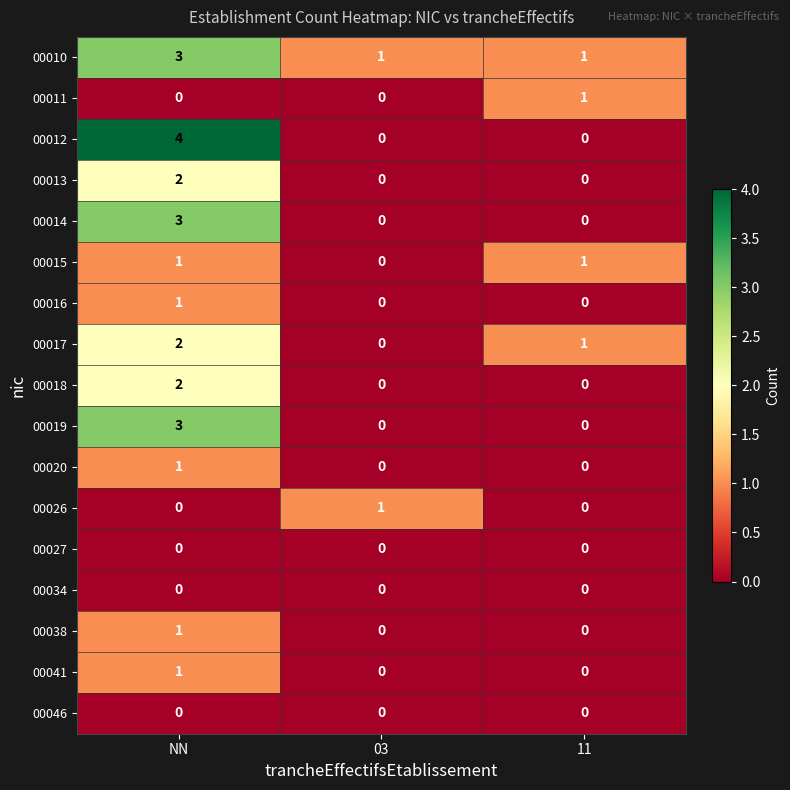

How many 00038 values are between 0 and 1?

3